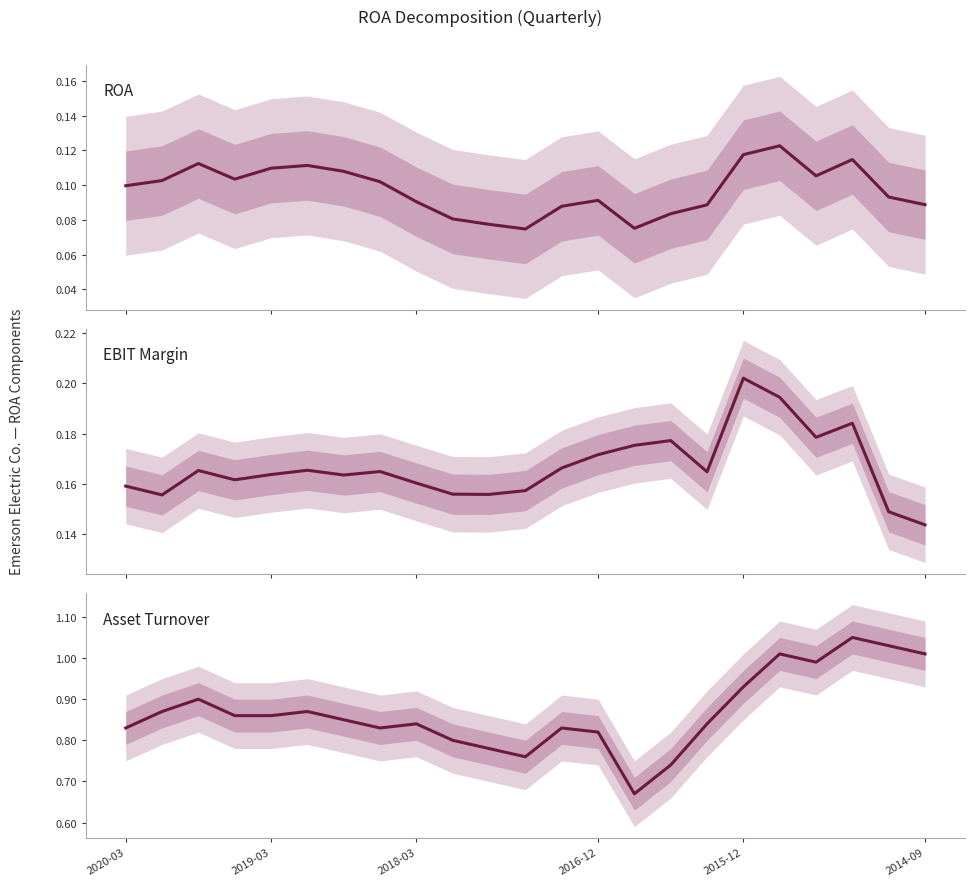

What is the spread (max minus min) of values at 6?

0.7